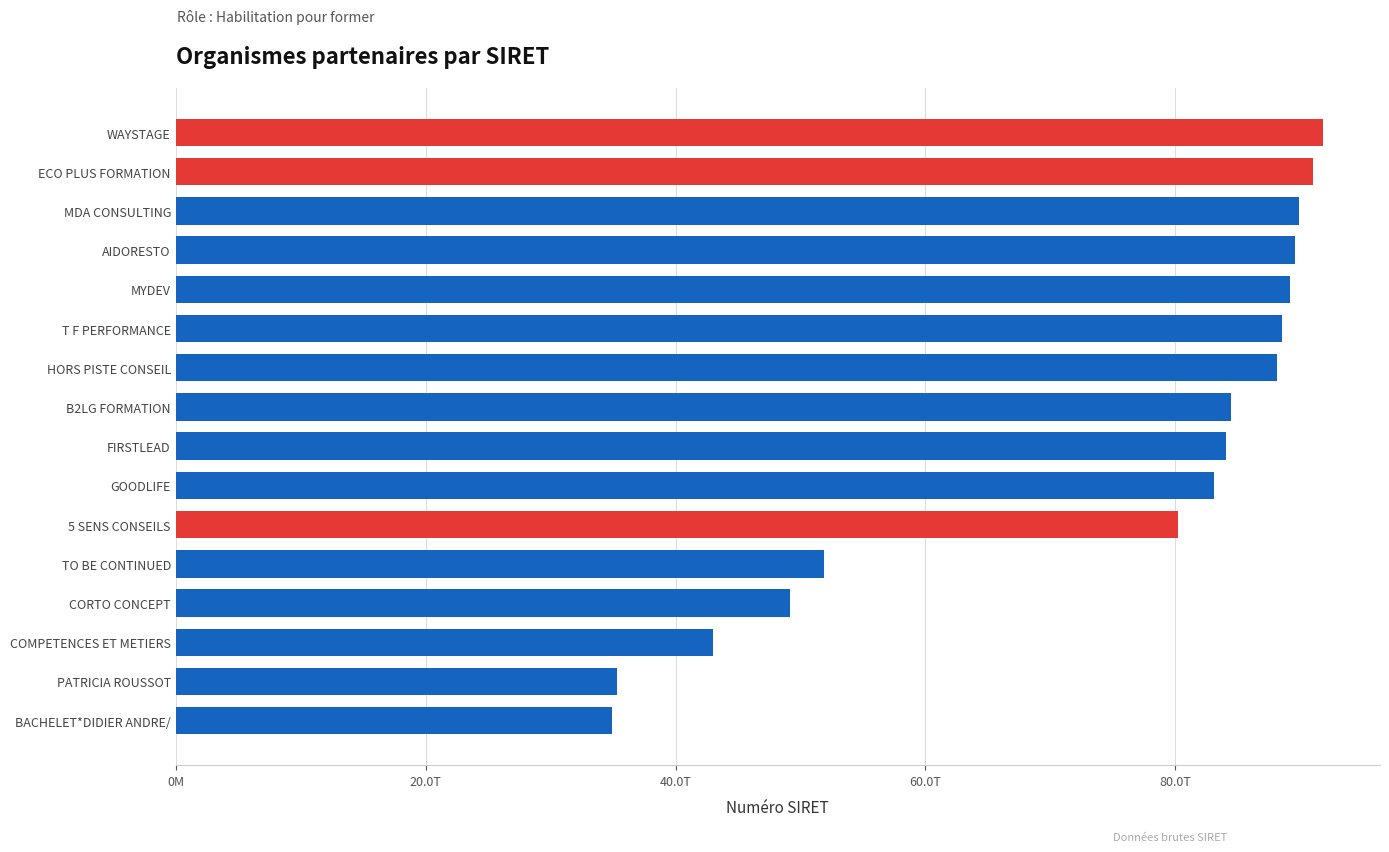

What is the sum of all values?

1174100874700418